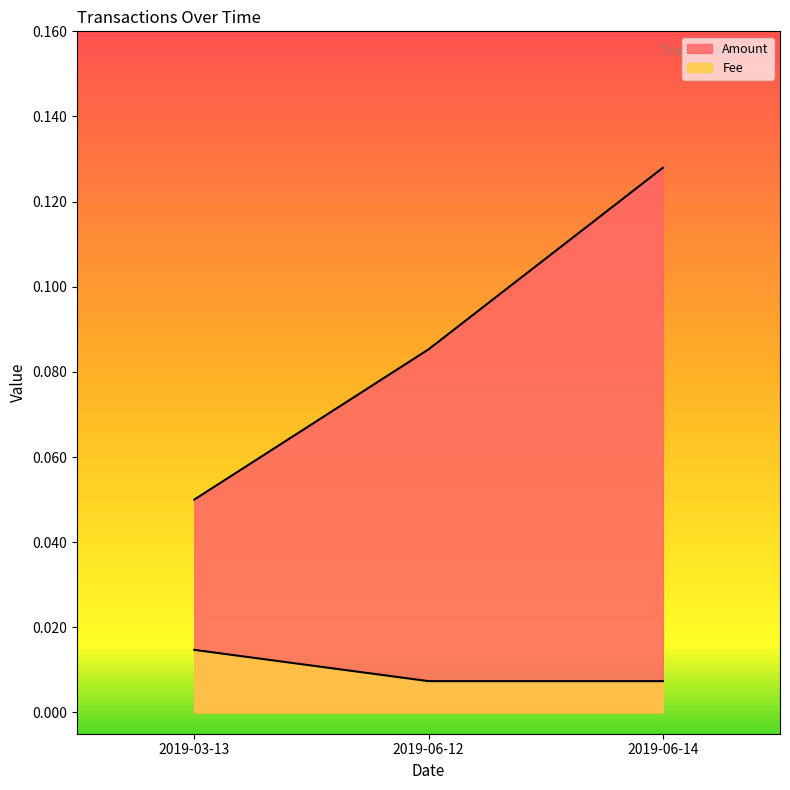

The chart shows a value of 0.1 at 2019-06-14. True or false?

False